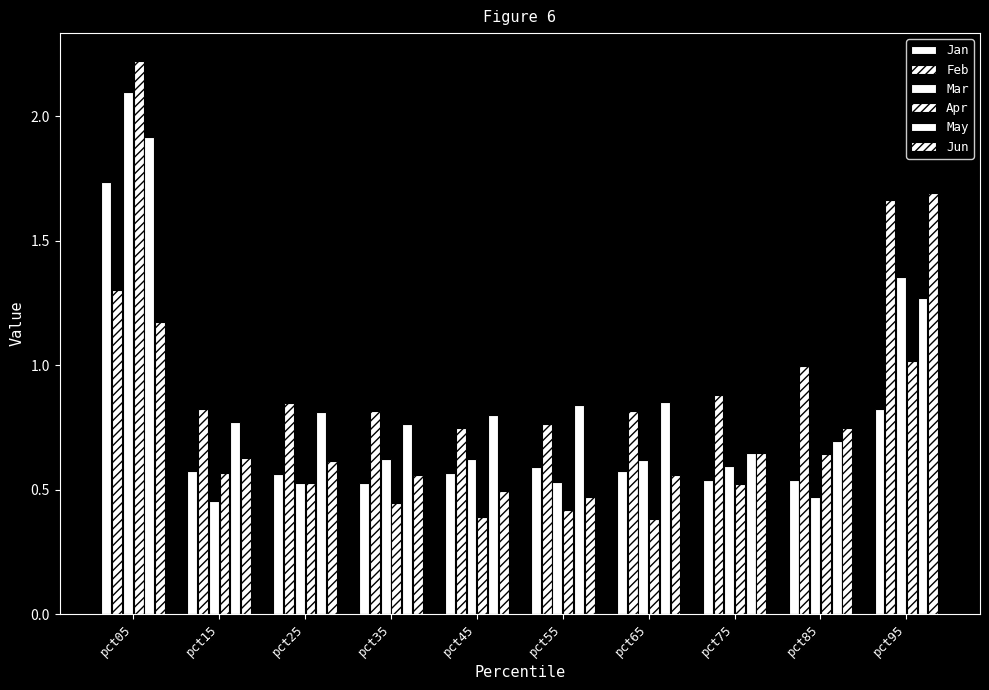

Count the number of data series in this chart.

6